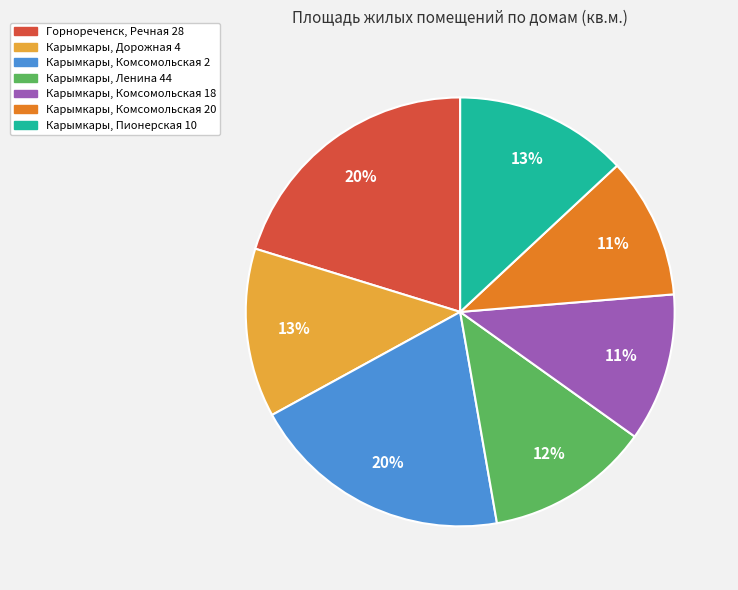

Count the number of slices in the pie.

7